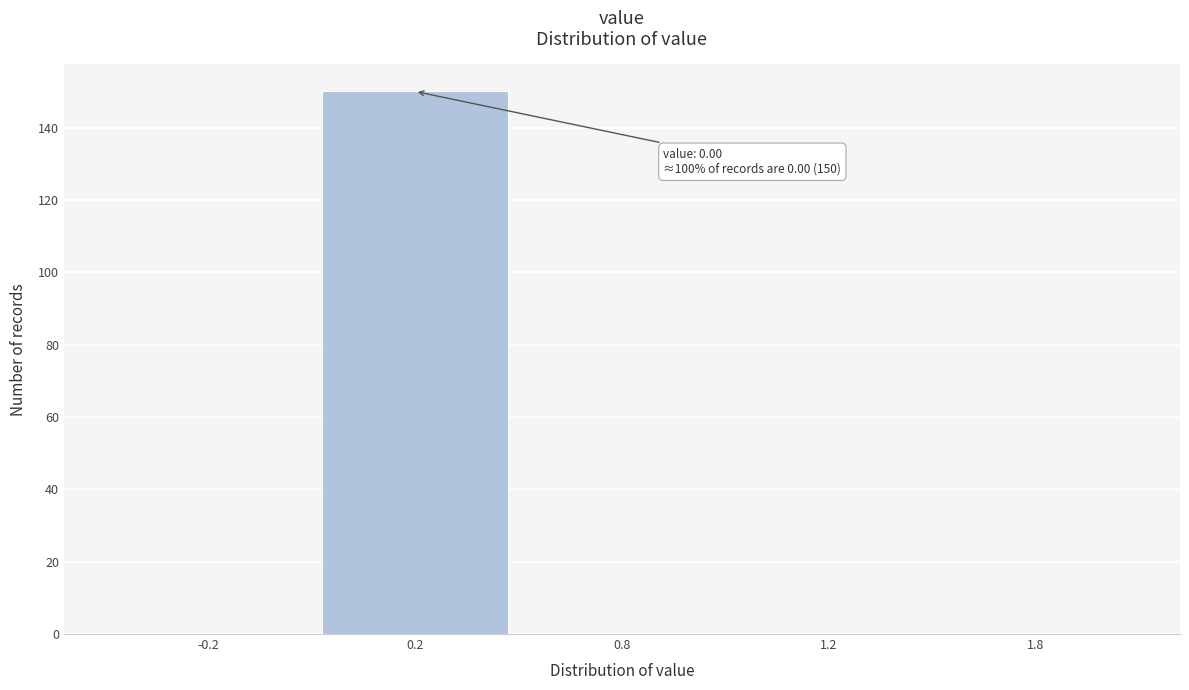

Reading left to right, transcribe all the data shown in this chart.

-0.2=0	0.2=150	0.8=0	1.2=0	1.8=0